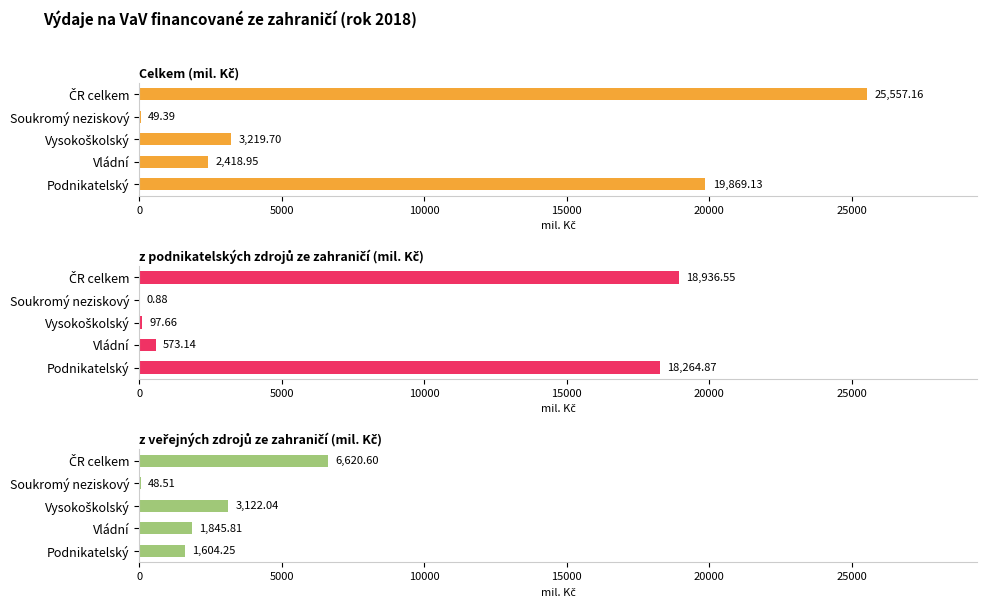

At how many categories does at least one series exceed 1629?

4